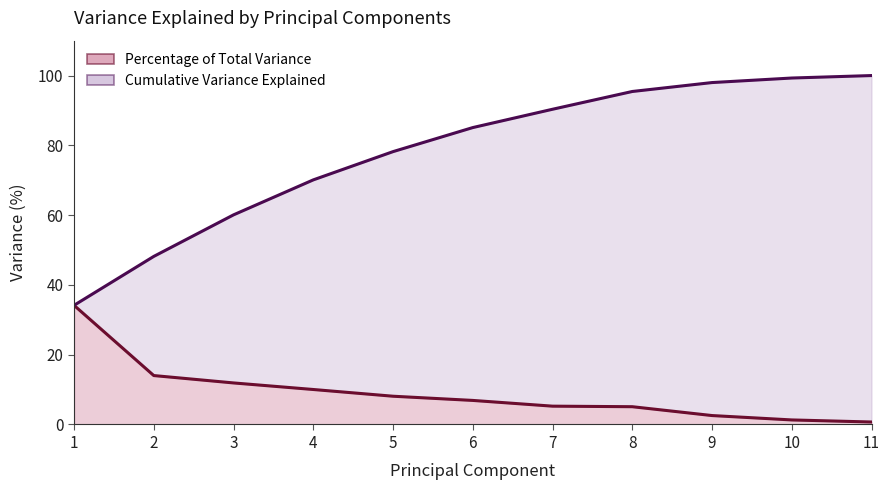

What are all the series names shown in the legend?

Percentage of Total Variance, Cumulative Variance Explained